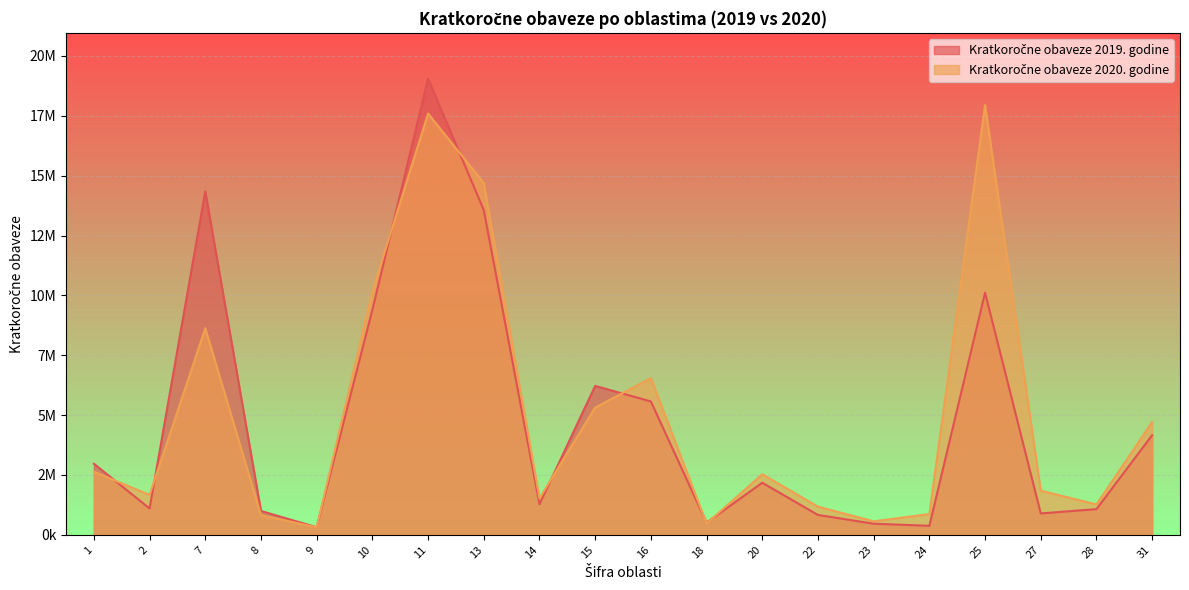

What is the value of the Kratkoročne obaveze 2019. godine point at the 9th from the left?

1276952